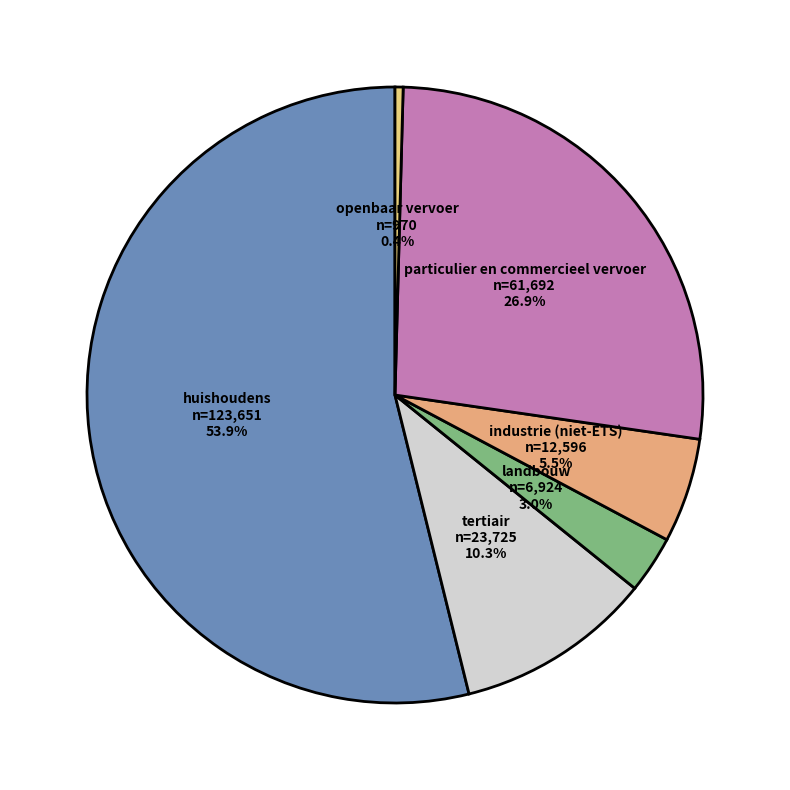

To the nearest percent, what percentage of the pie is landbouw?

3%